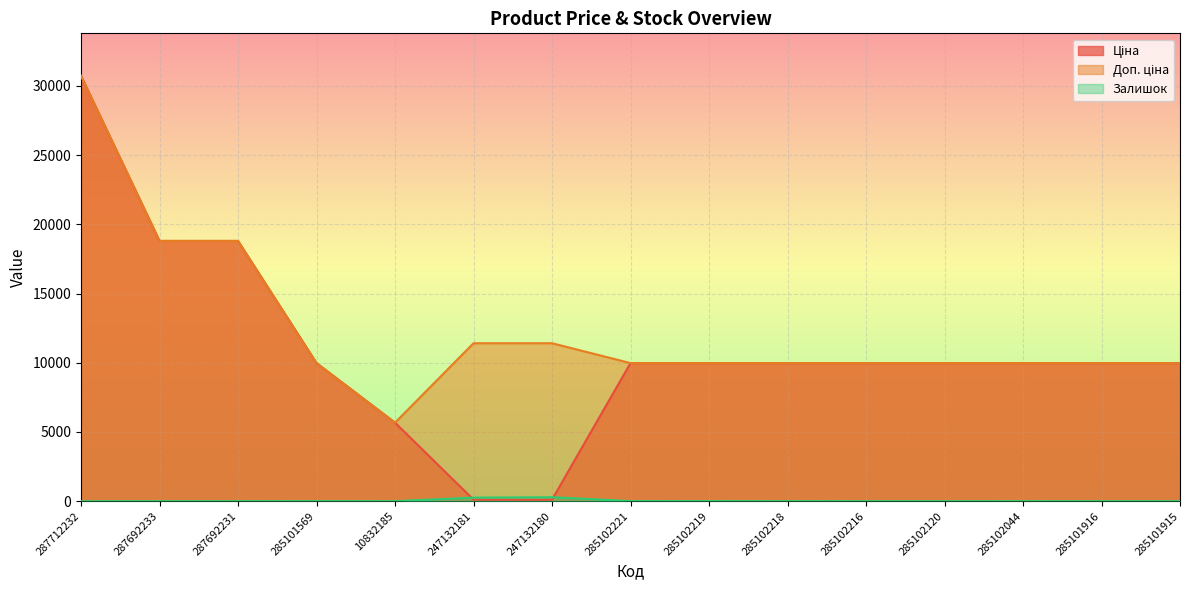

What is the sum of the Залишок values at 285101569 and 247132180?

297.0